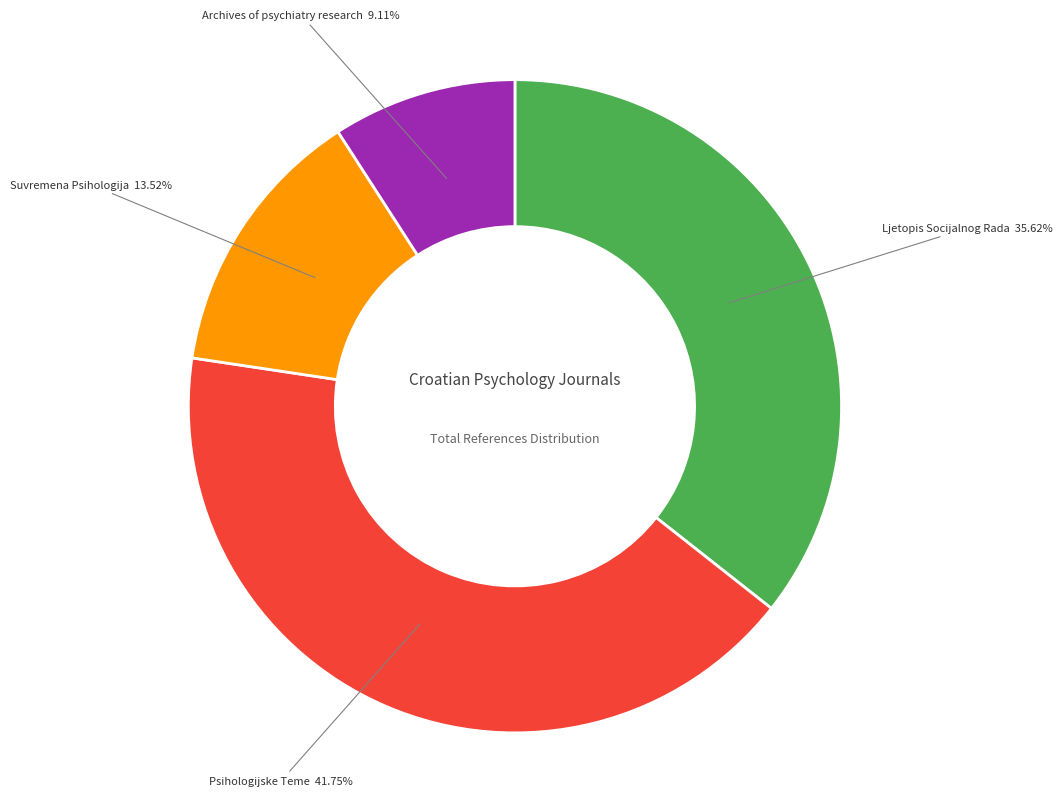

Is there a majority slice in this chart?

No